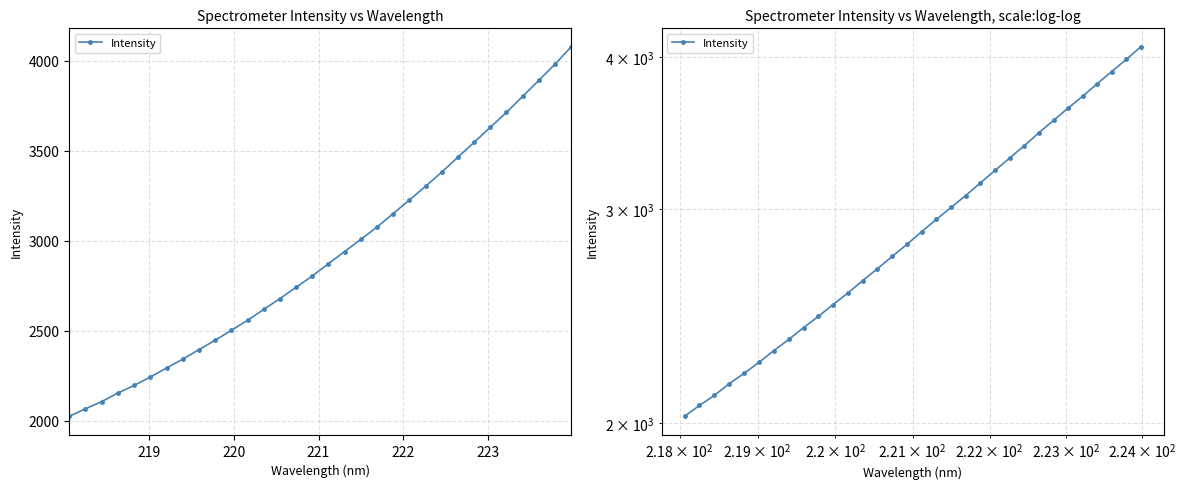

Reading right to left, list all the values displayed in this chart.

4078.1	3981.7	3891.6	3803.1	3713.8	3631.1	3547.6	3465.4	3382.0	3303.7	3227.0	3151.9	3076.9	3008.7	2941.0	2873.8	2805.2	2742.3	2679.3	2619.3	2559.0	2503.3	2448.0	2396.0	2342.9	2294.0	2243.8	2197.3	2154.9	2107.6	2067.6	2025.7